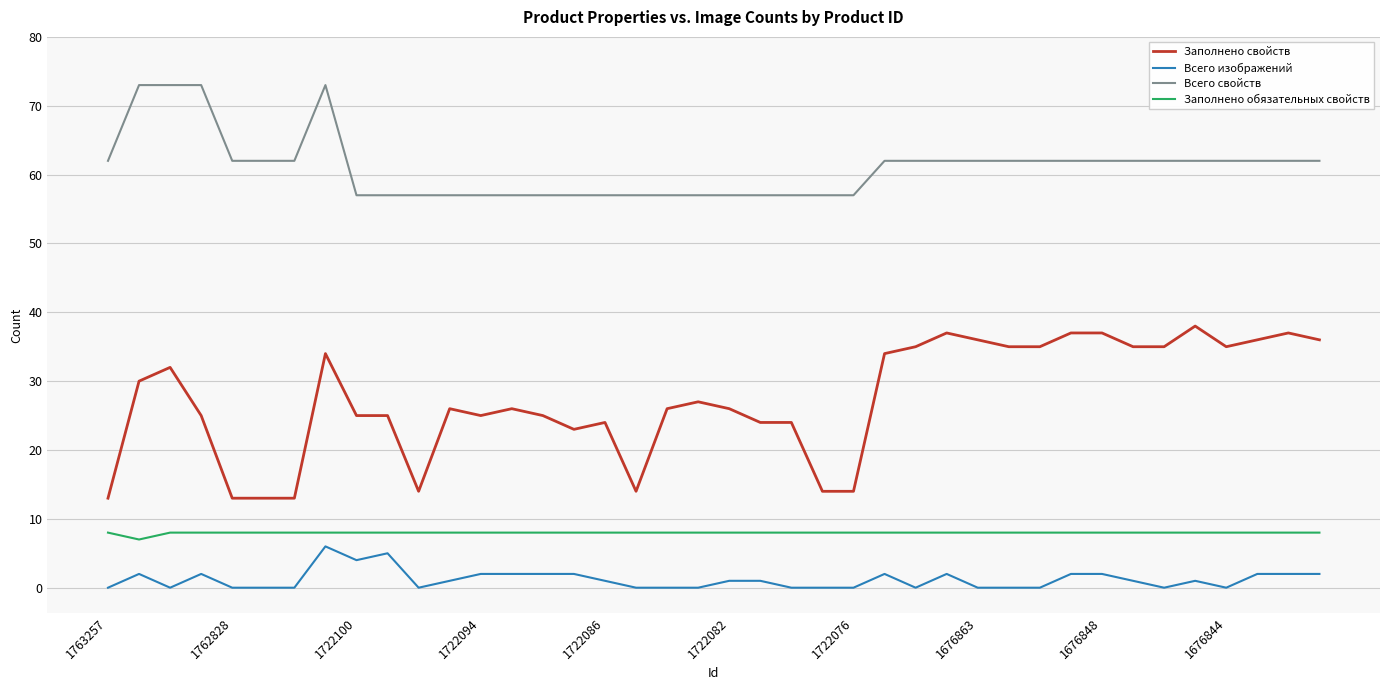

Which series has the largest range (max minus min)?

Заполнено свойств